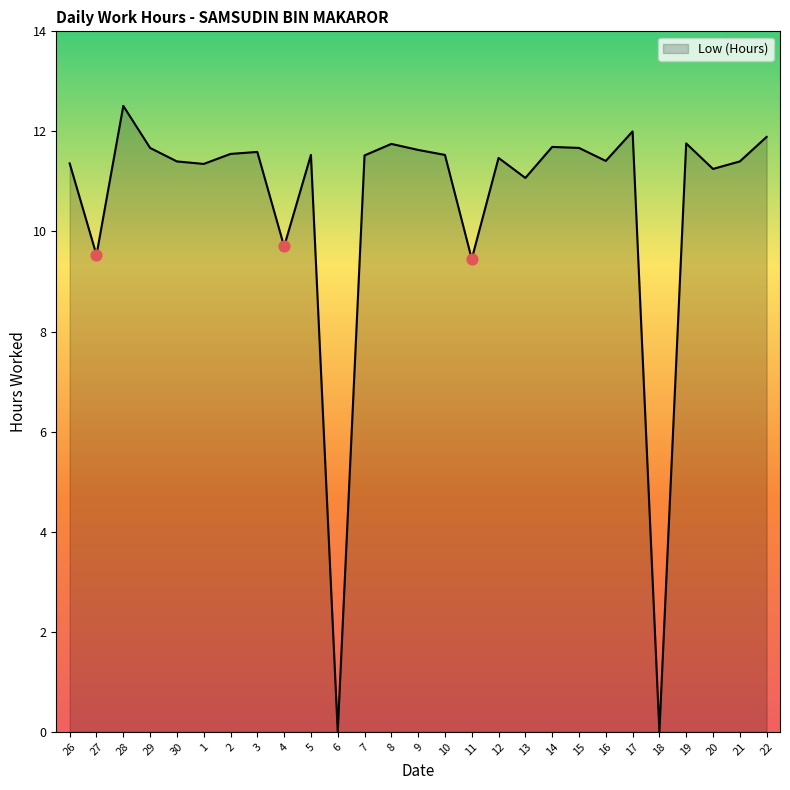

What is the ratio of the value at 28 to the value at 5?

1.1